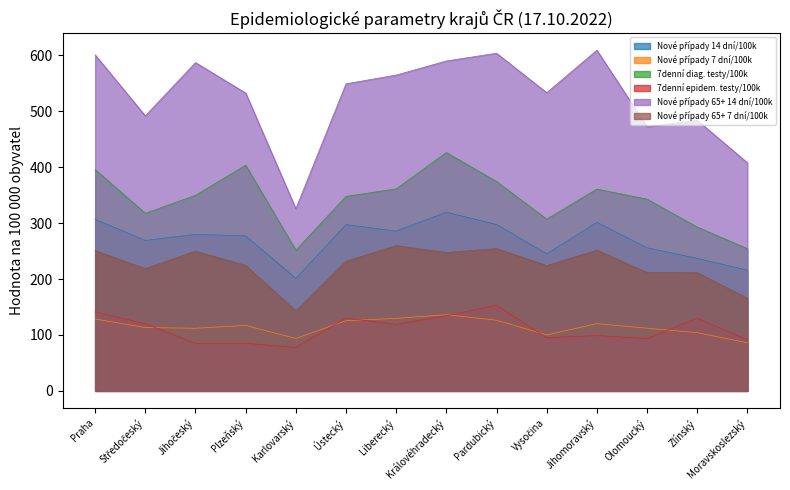

How many series are shown in this chart?

6